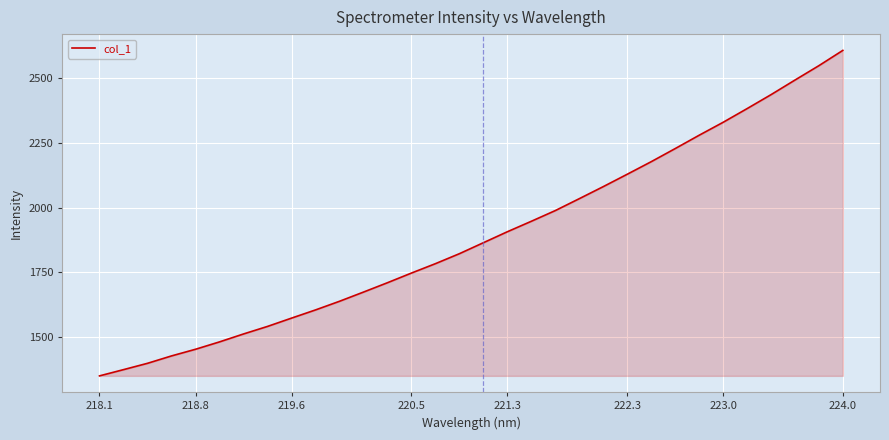

How many distinct data groups are displayed?

1